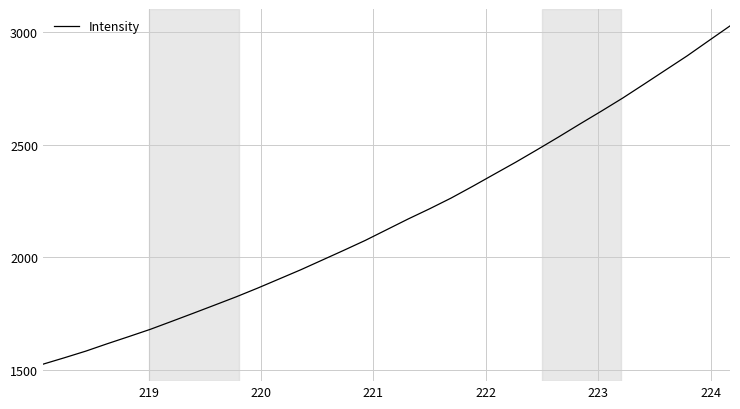

What is the greatest value displayed?

3025.3